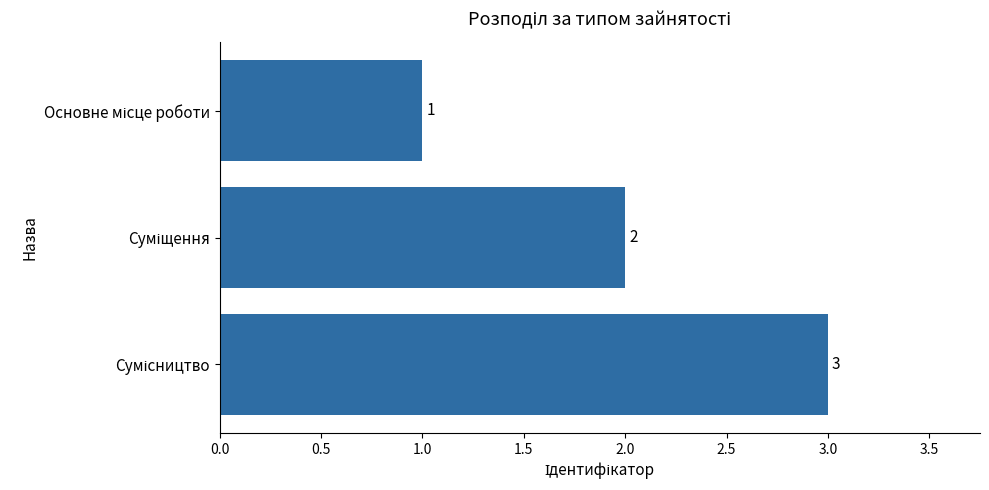

What is the value of the 2nd bar from the top?

2